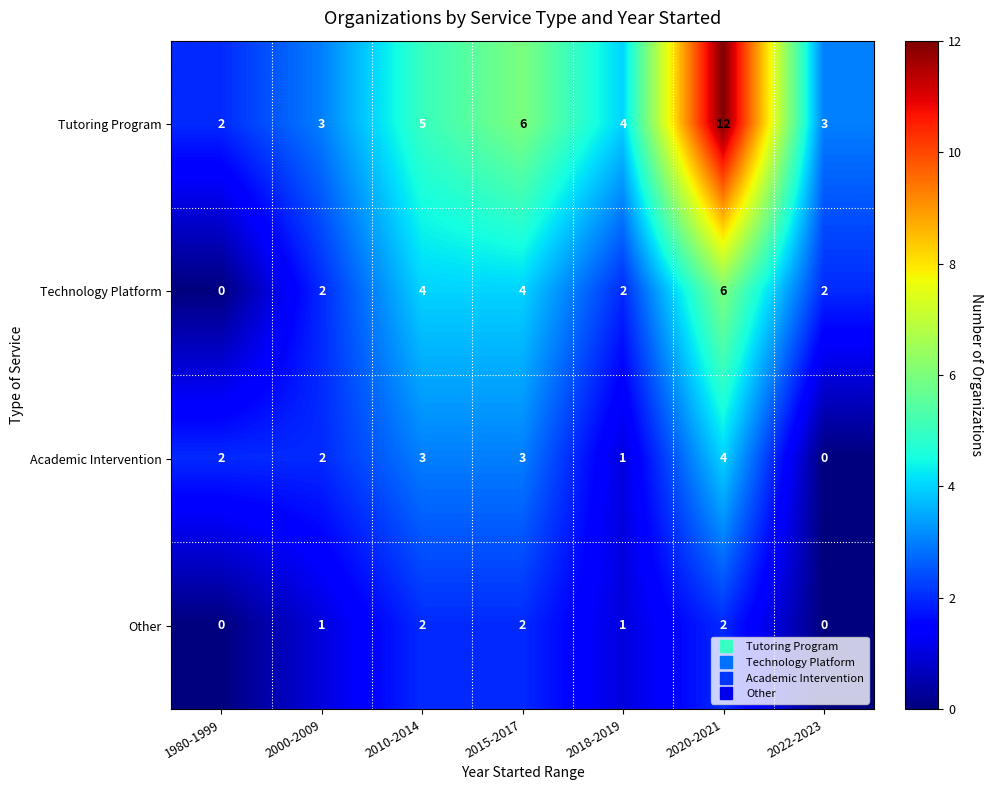

True or false: Academic Intervention has a value of 1 at 2000-2009.

False